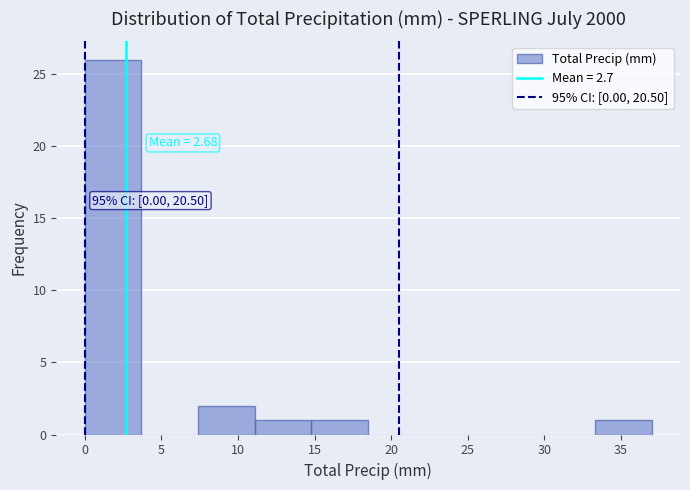

Over which range of the x-axis is the bar tallest?

0.0 to 3.7